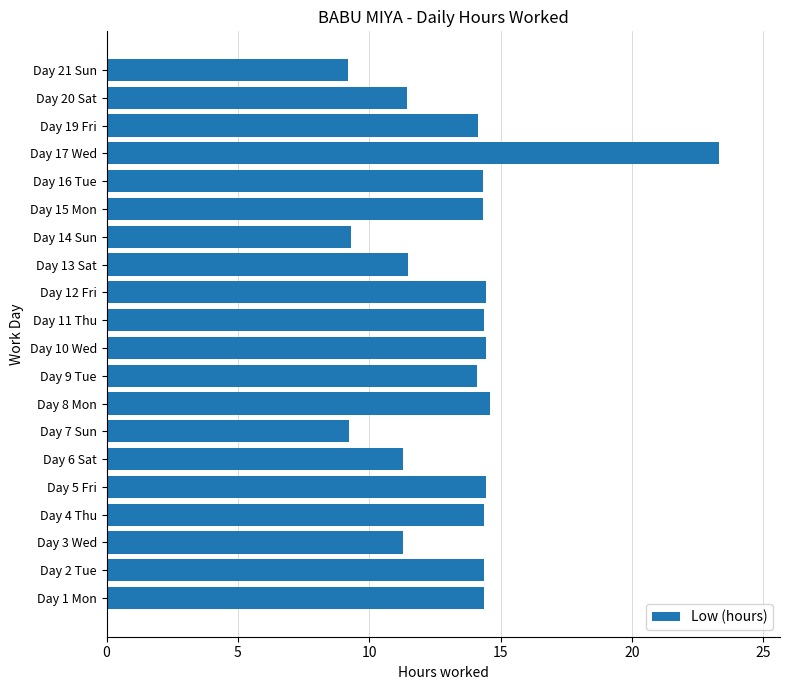

What is the sum of the values at Day 10 Wed and Day 3 Wed?

25.7